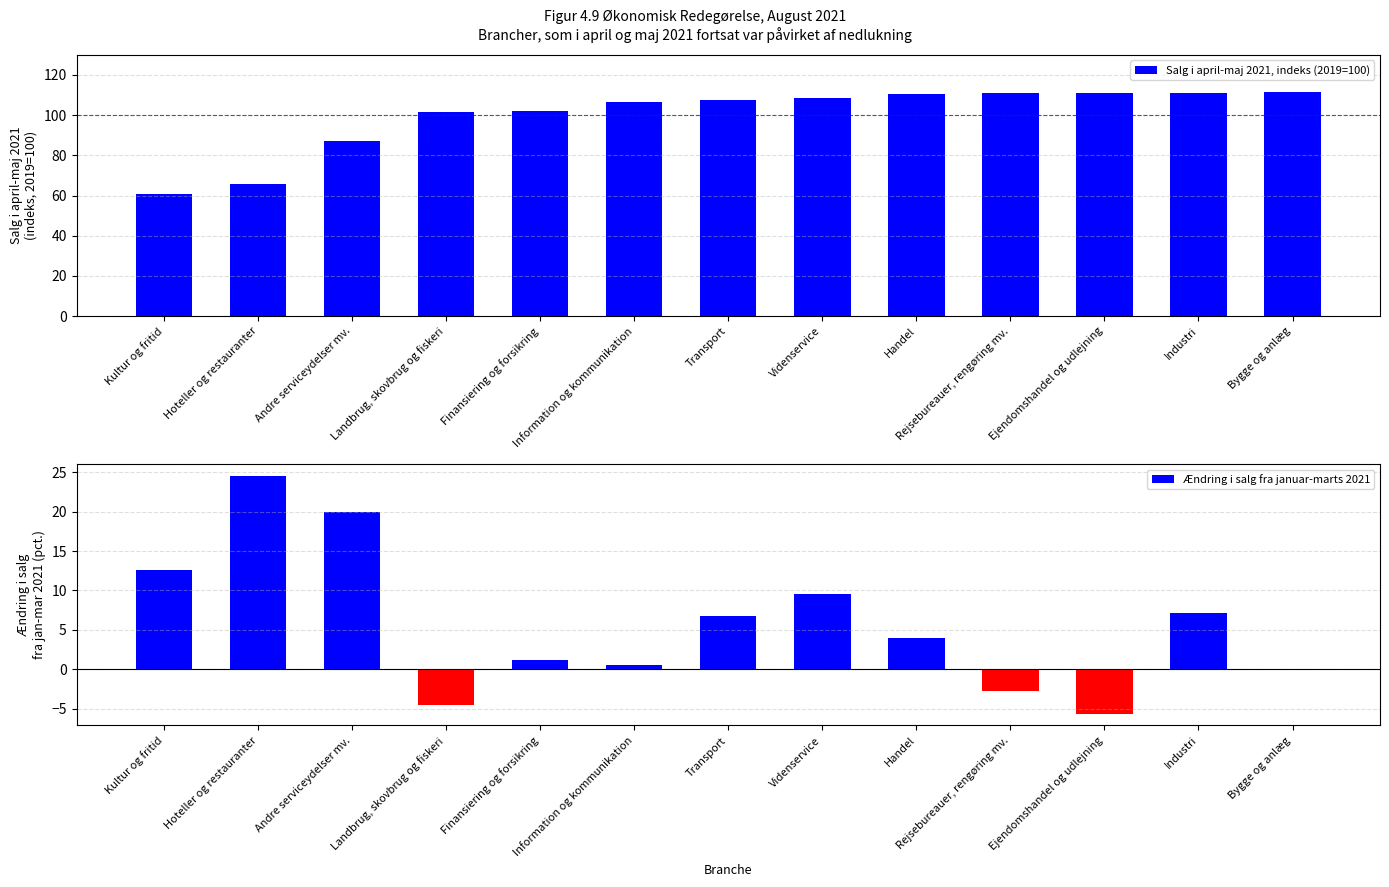

What is the label of the 10th bar from the right?

Landbrug, skovbrug og fiskeri